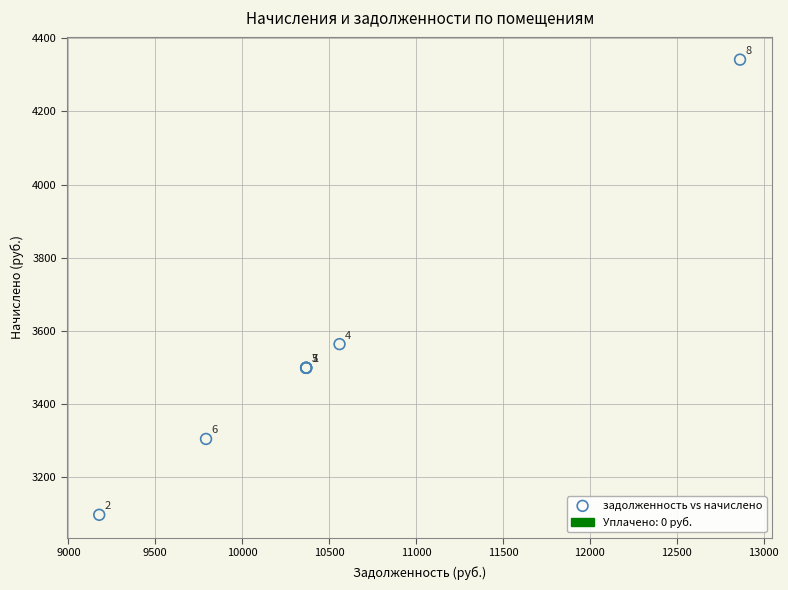

What Y value in the scatter plot is closest to 3719?

3564.0